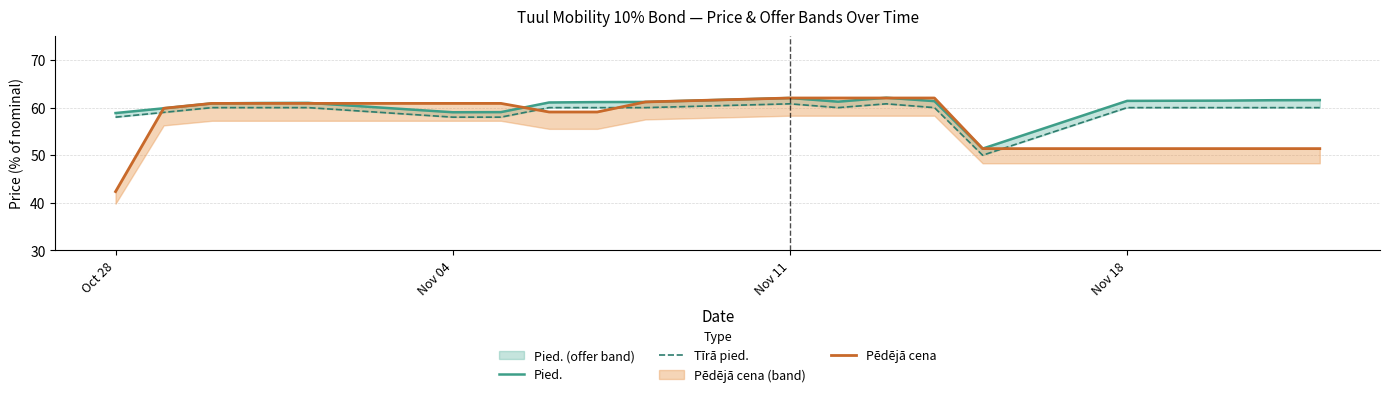

The value of Pēdējā cena at Oct 28 is 42.4. True or false?

True